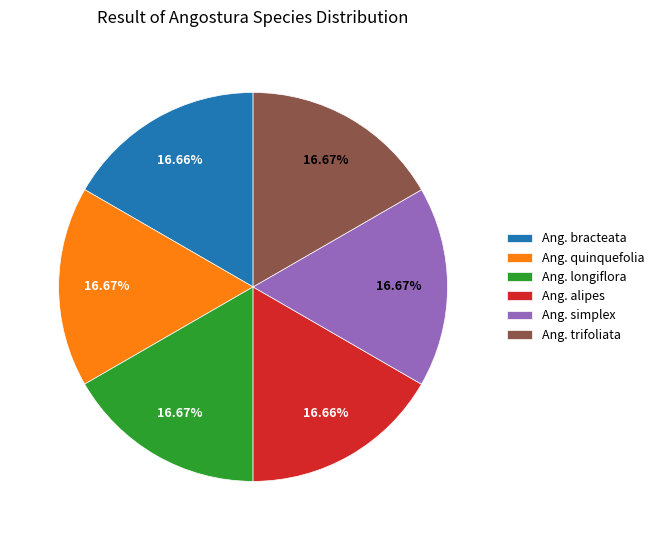

Combined, do Ang. bracteata and Ang. quinquefolia account for over 50%?

No